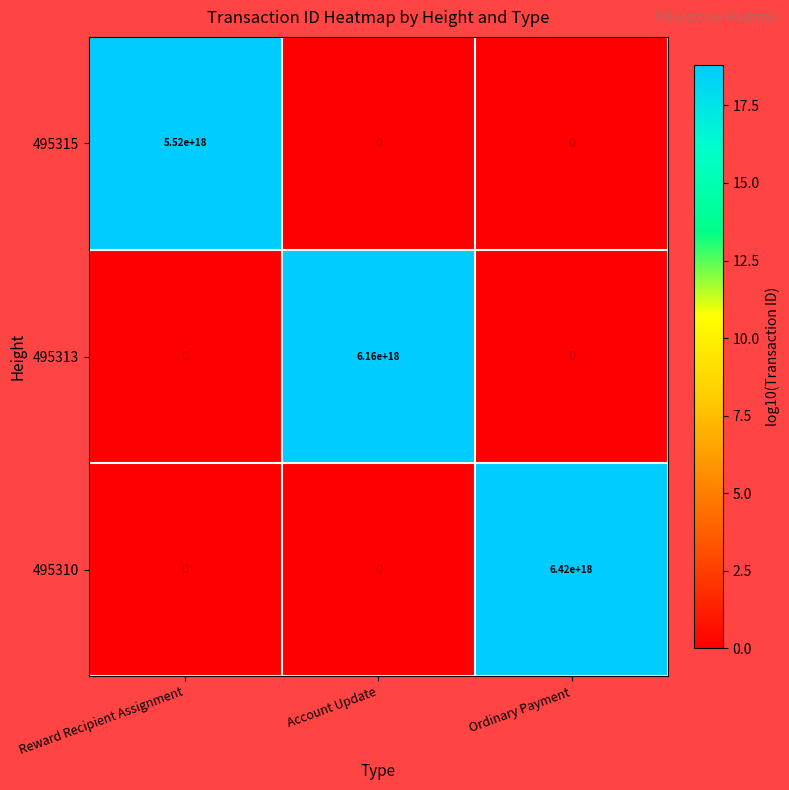

How many data points does each series have?

3